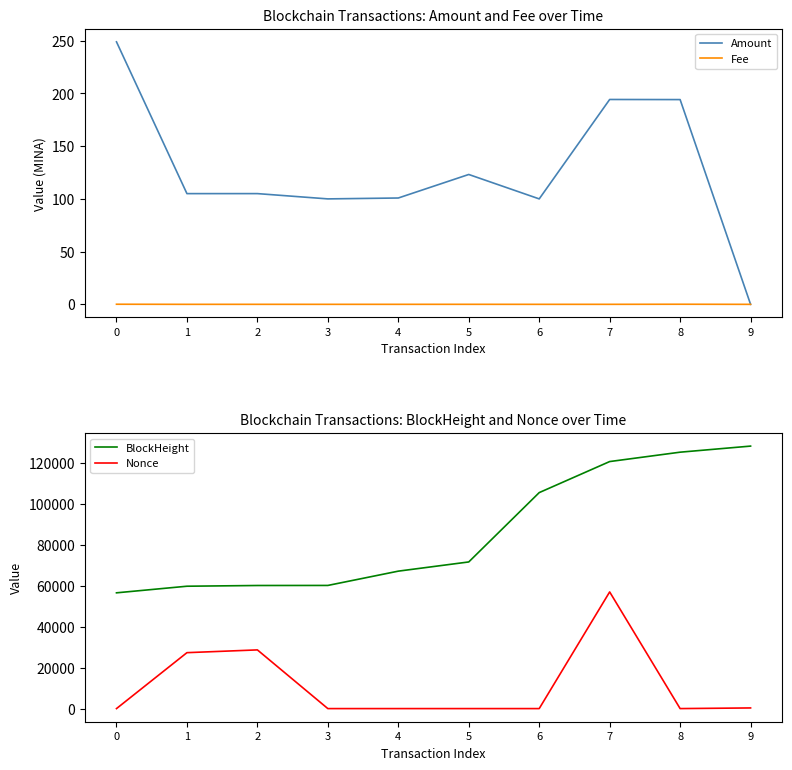

True or false: BlockHeight and Nonce intersect in this chart.

False